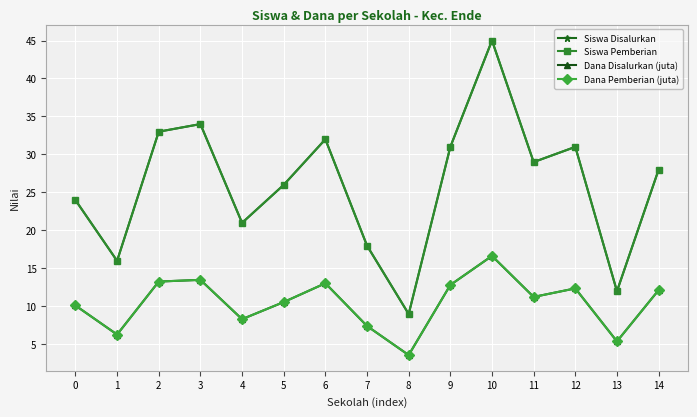

True or false: Siswa Disalurkan and Dana Disalurkan (juta) cross at least once.

False